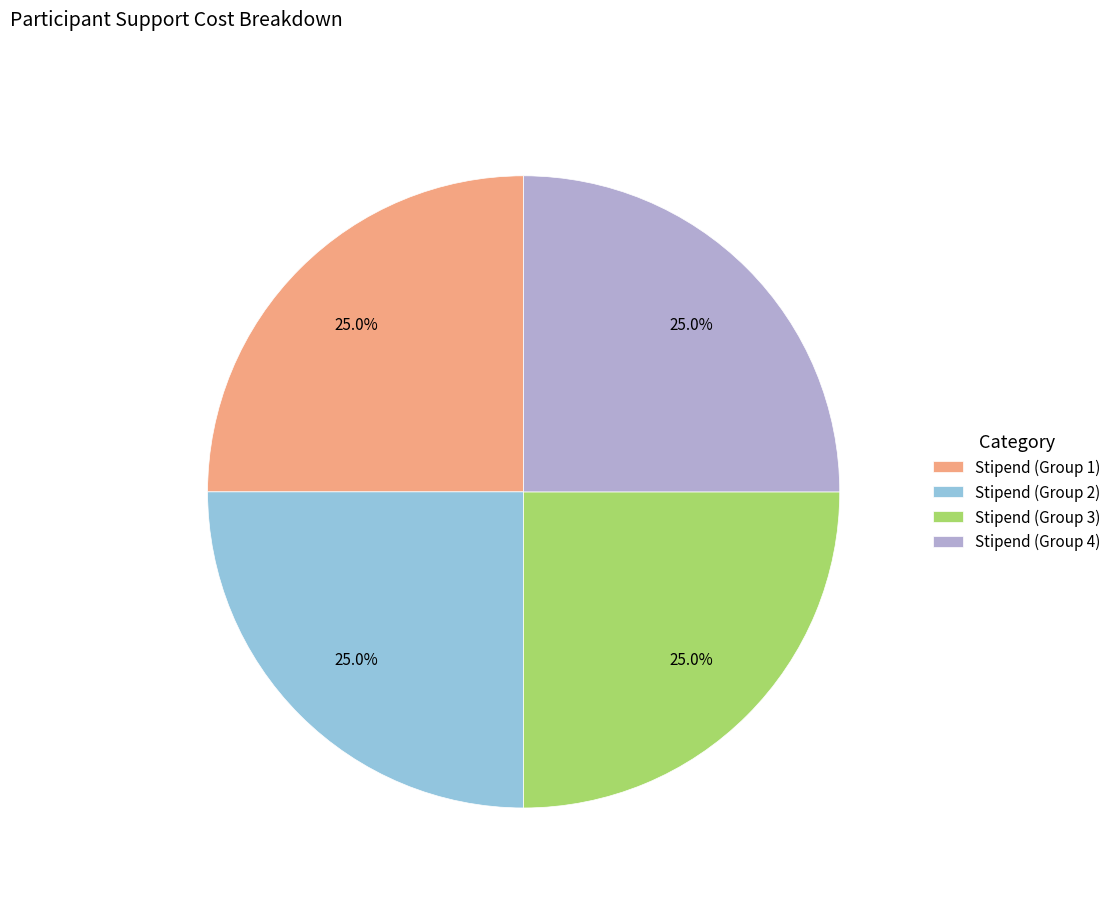

What is the ratio of the value at Stipend (Group 2) to the value at Stipend (Group 4)?

1.0